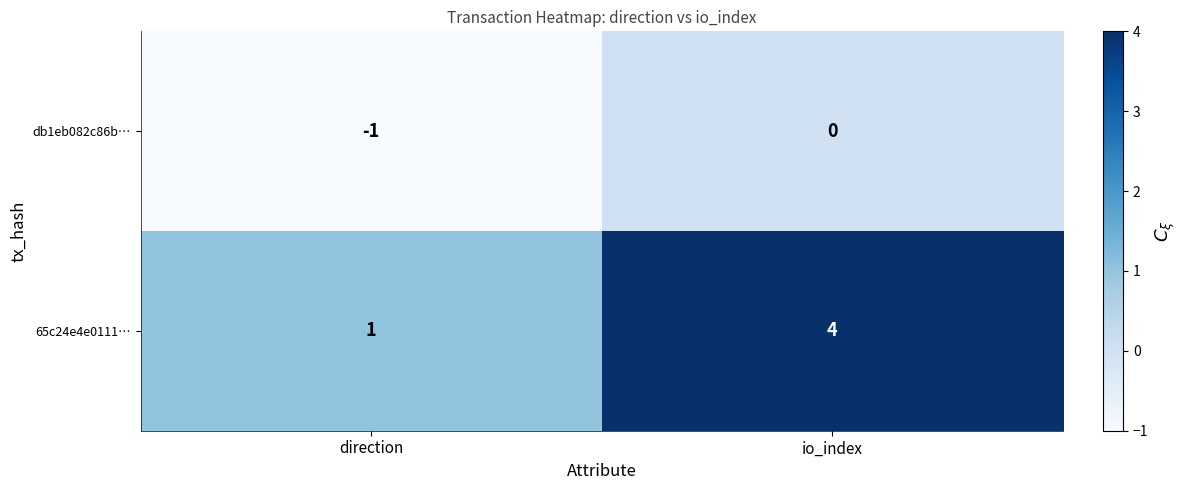

What is the maximum value for 65c24e4e0111…?

4